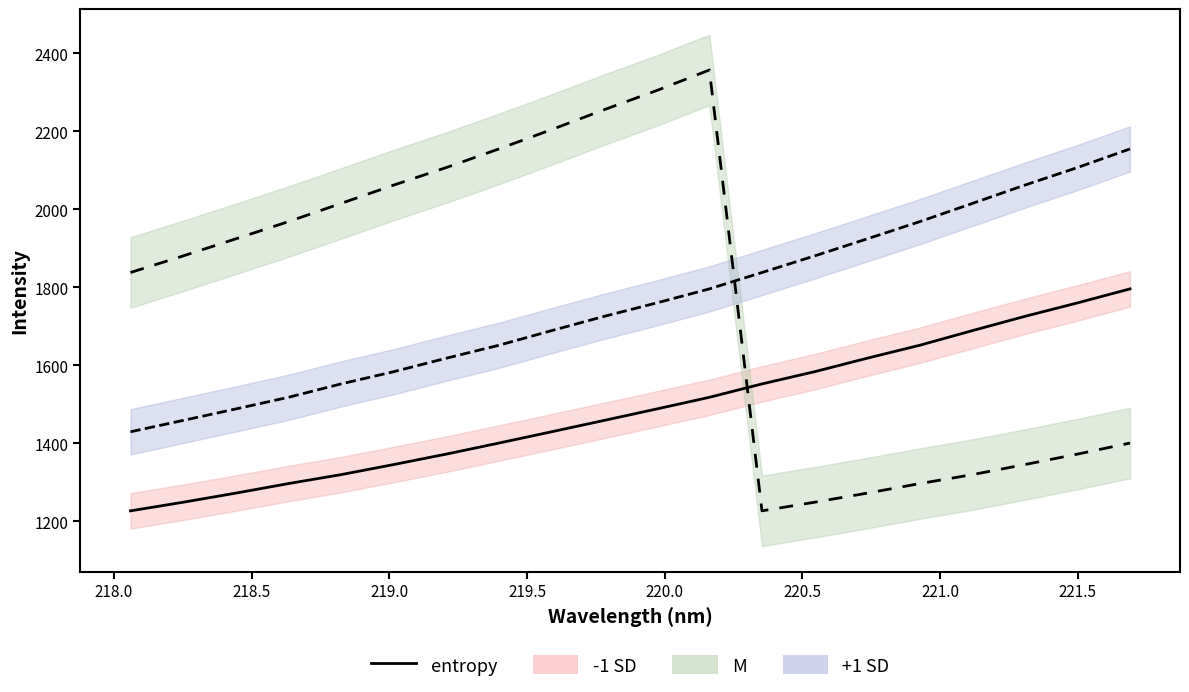

How many data points in entropy (+1 SD line) are less than 1760?

10